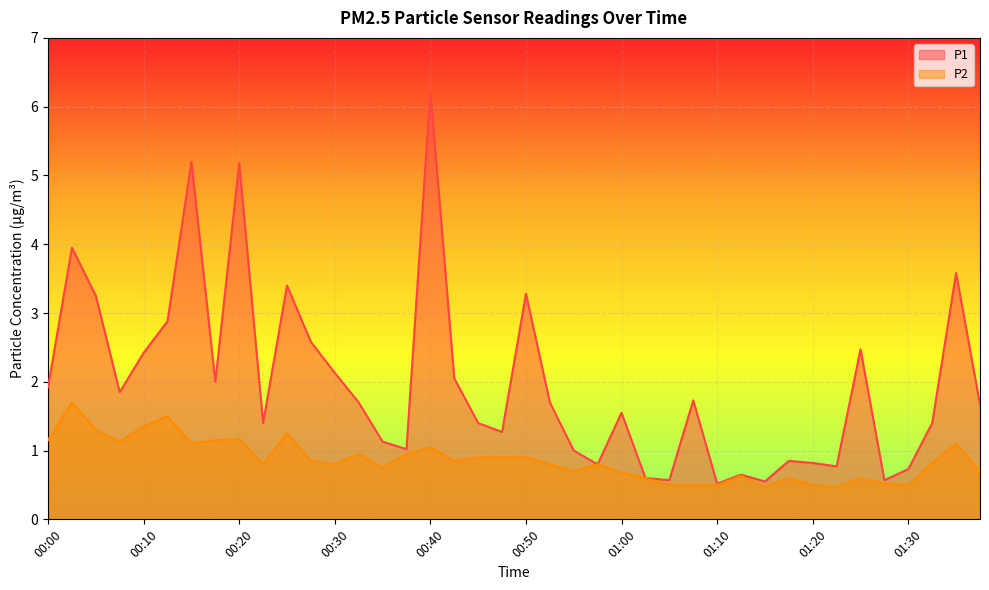

What is the minimum value for P1?

0.5